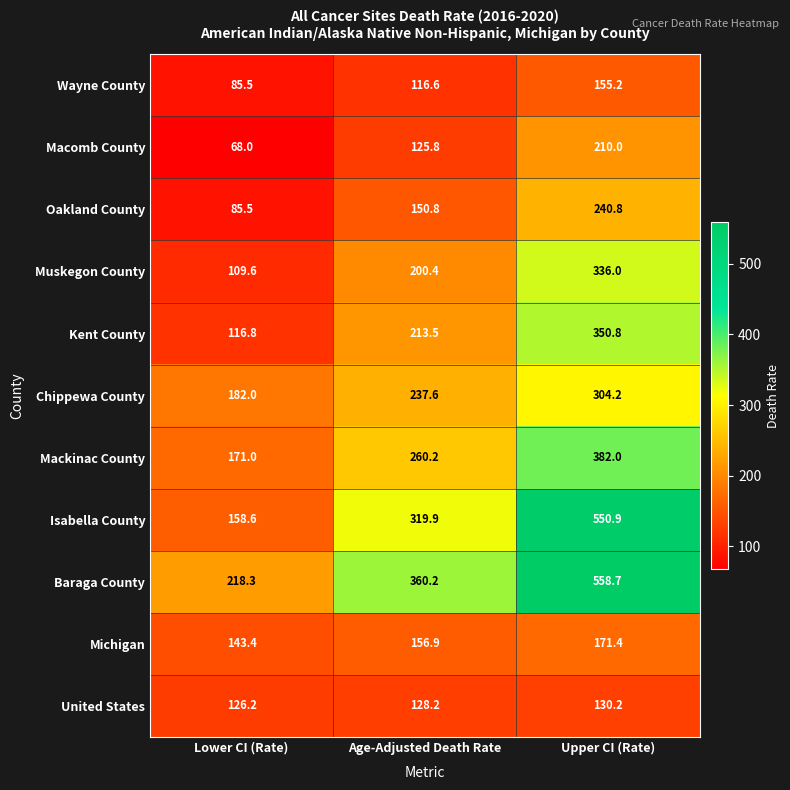

At which label is Kent County closest to 233?

Age-Adjusted Death Rate